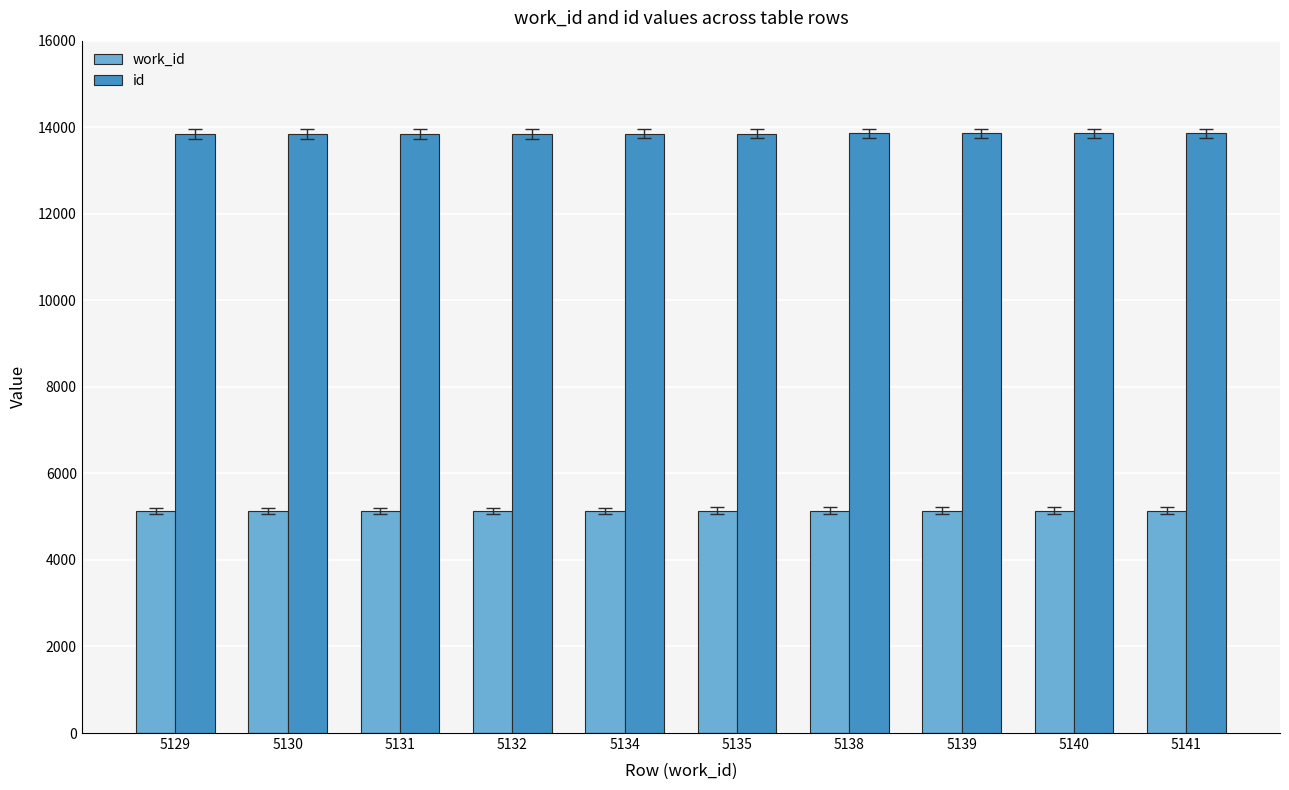

How many bars are there in each group?

2